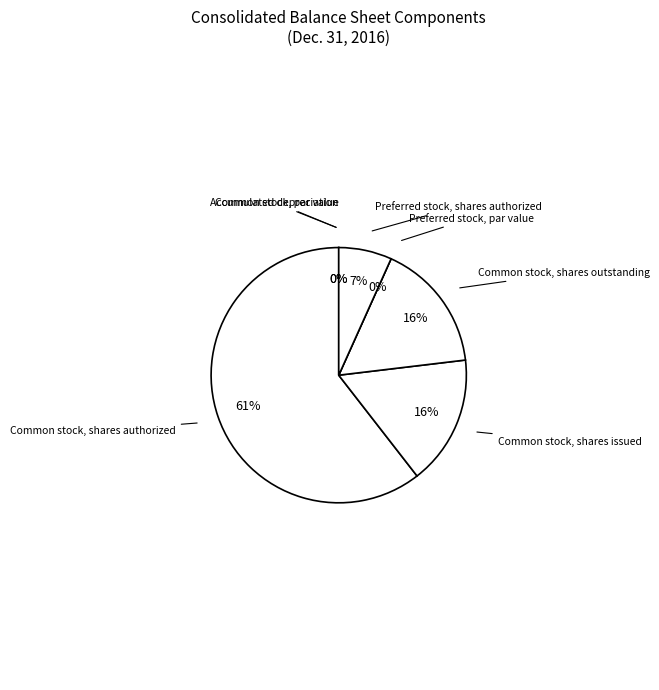

To the nearest percent, what portion does Preferred stock, shares authorized represent?

7%